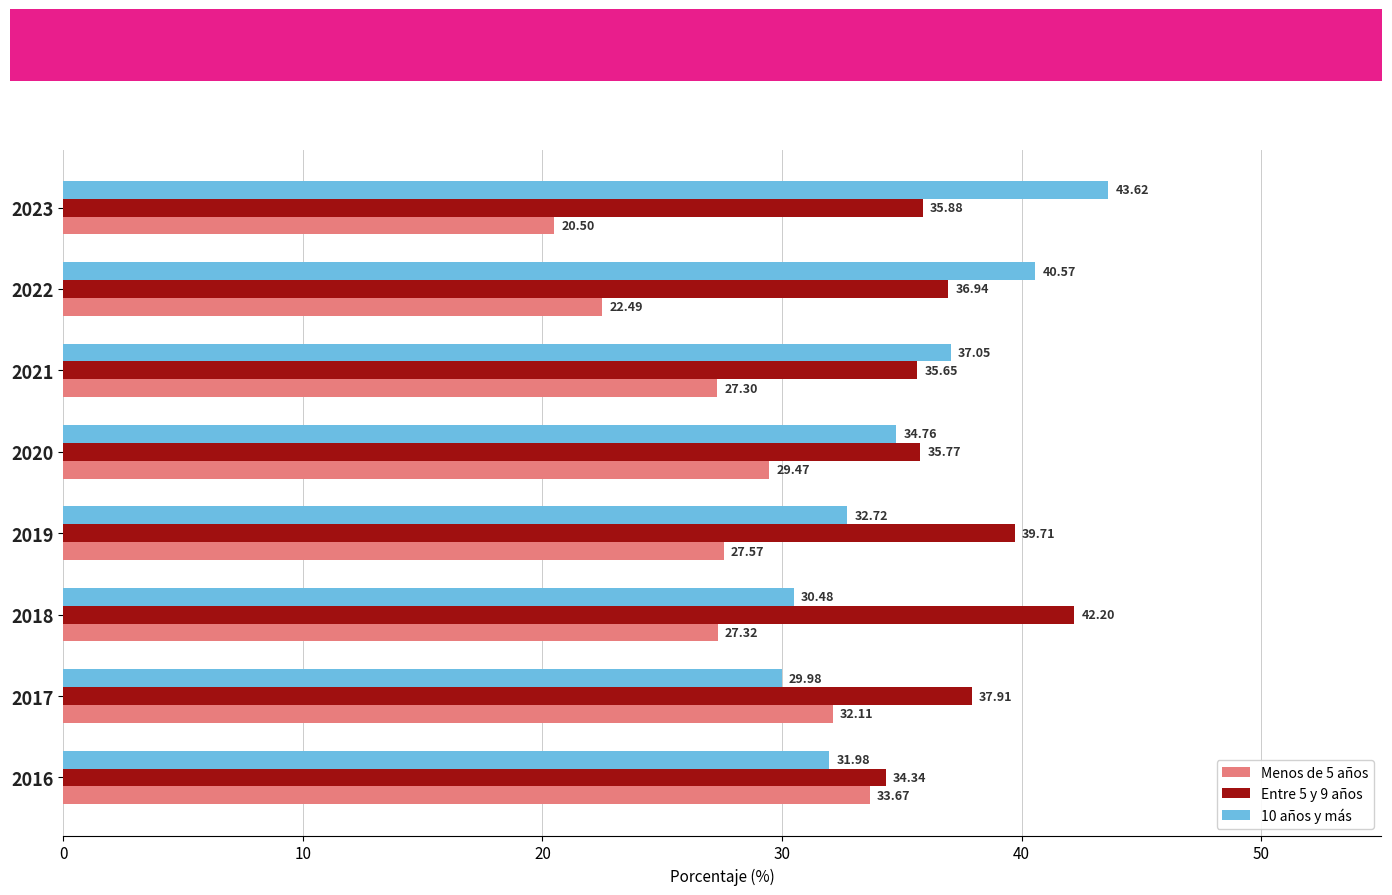

Which series has the largest range (max minus min)?

10 años y más